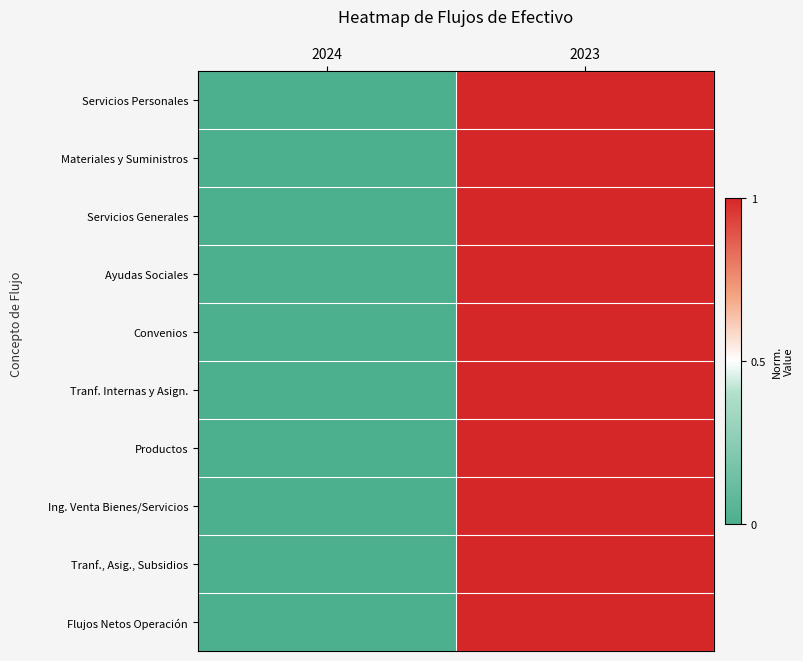

List the series in order of their peak value, highest first.

Servicios Personales, Materiales y Suministros, Servicios Generales, Ayudas Sociales, Convenios, Tranf. Internas y Asign., Productos, Ing. Venta Bienes/Servicios, Tranf., Asig., Subsidios, Flujos Netos Operación